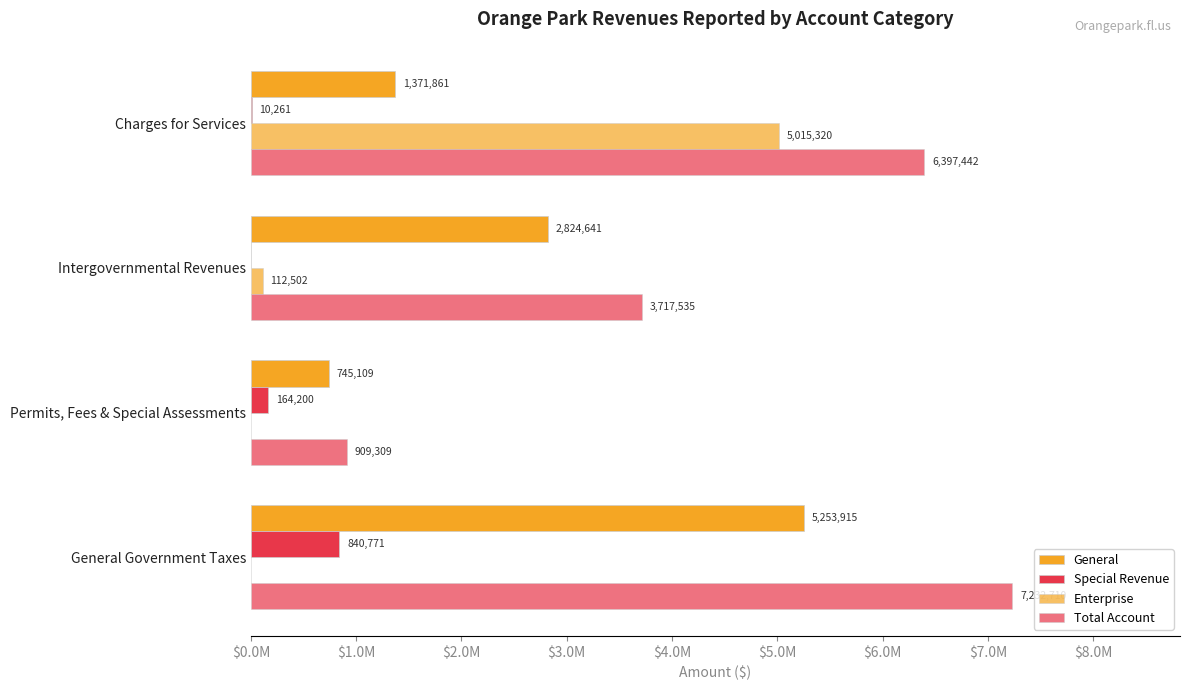

How many positive values does the Special Revenue series have?

3